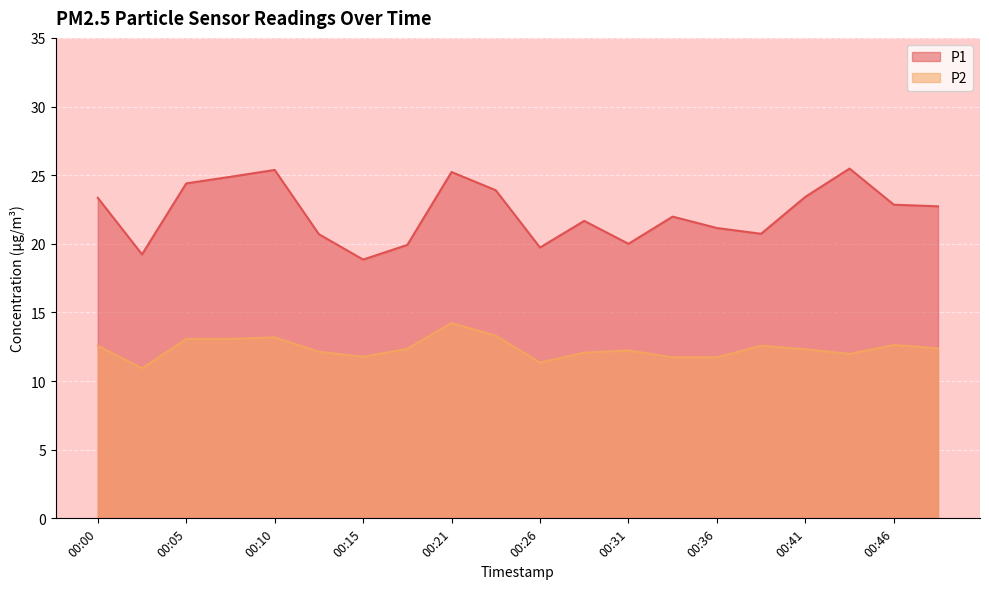

Reading left to right, extract all data points from this chart.

P1: 00:00=23.4	00:03=19.2	00:05=24.4	00:08=24.9	00:10=25.4	00:13=20.7	00:15=18.9	00:18=19.9	00:21=25.2	00:23=23.9	00:26=19.7	00:28=21.7	00:31=20.0	00:33=22.0	00:36=21.1	00:38=20.7	00:41=23.4	00:43=25.5	00:46=22.9	00:48=22.7
P2: 00:00=12.6	00:03=10.9	00:05=13.1	00:08=13.1	00:10=13.2	00:13=12.1	00:15=11.8	00:18=12.3	00:21=14.2	00:23=13.3	00:26=11.3	00:28=12.1	00:31=12.2	00:33=11.7	00:36=11.7	00:38=12.6	00:41=12.3	00:43=12.0	00:46=12.6	00:48=12.4